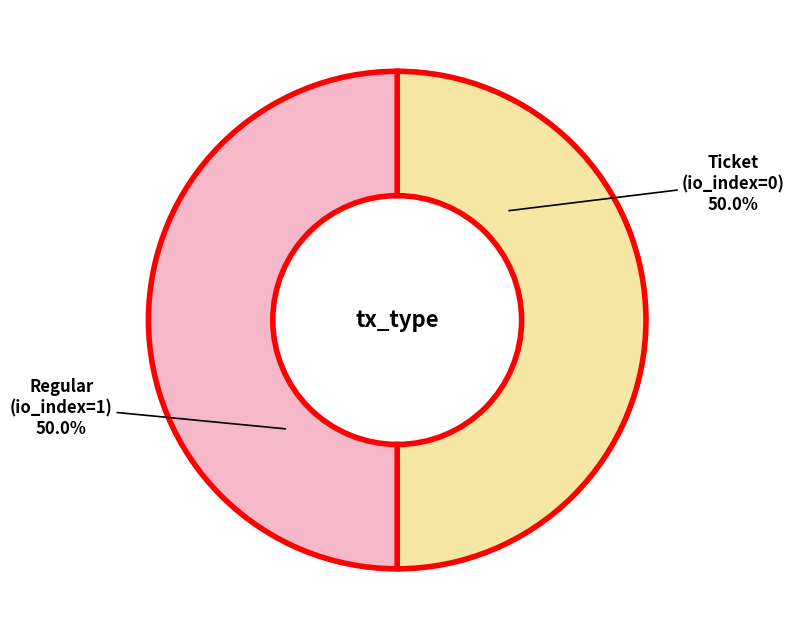

To the nearest percent, what is the average slice percentage?

50%